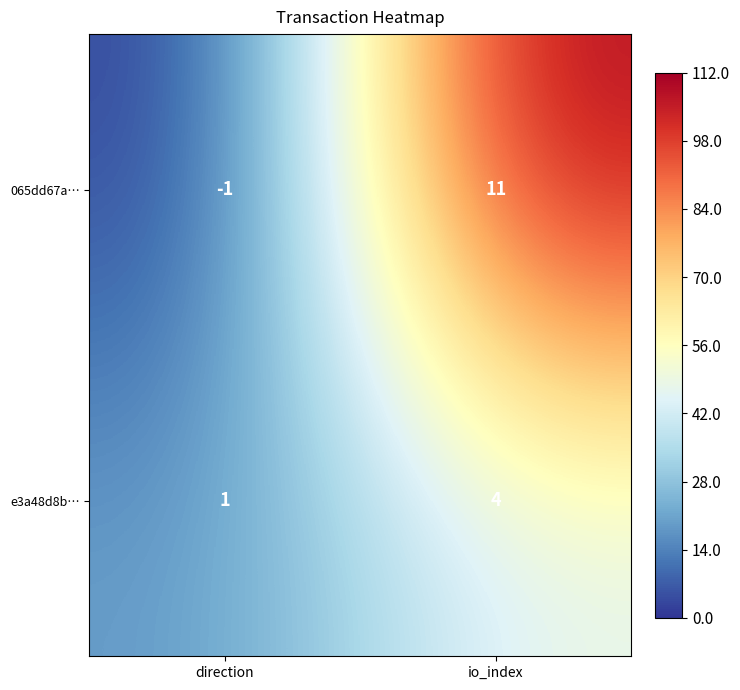

The 065dd67a… series shows -1 at direction. True or false?

True